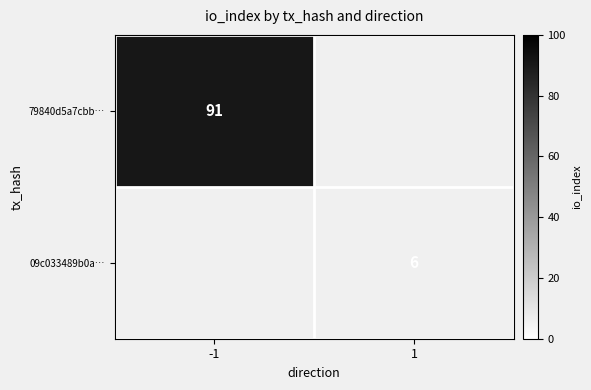

True or false: 09c033489b0a… has a value of 6 at 1.

True